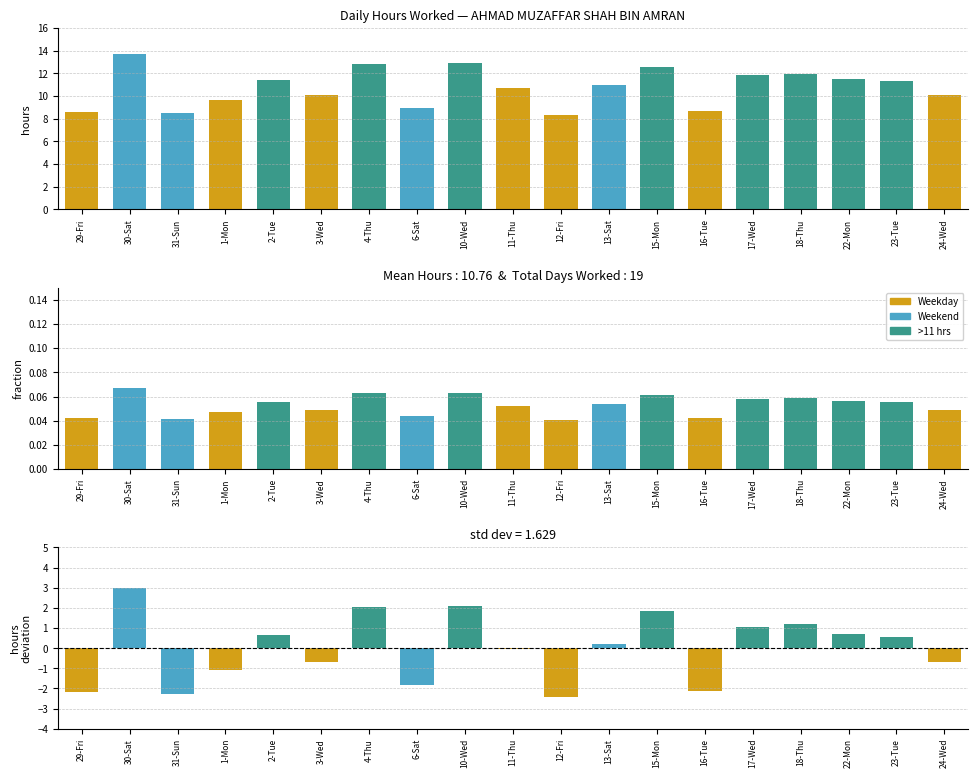

How many data points does each series have?

19